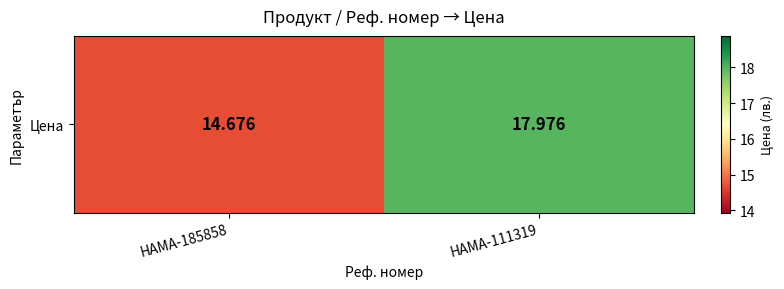

What is the average value?

16.3